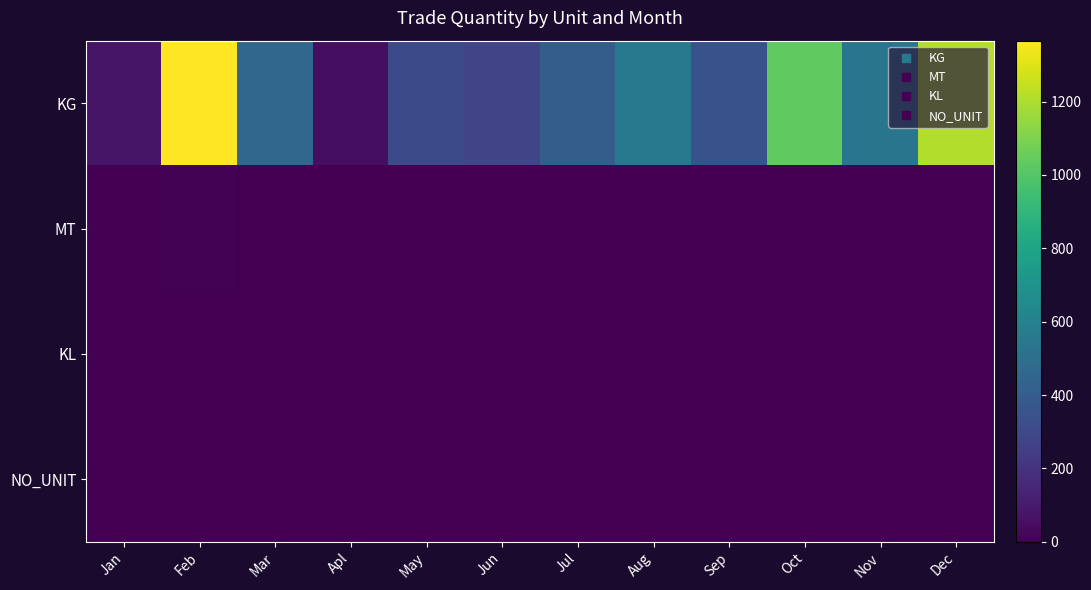

Reading left to right, extract all data points from this chart.

KG: Jan=80	Feb=1366	Mar=451	Apl=51	May=305	Jun=286	Jul=404	Aug=550	Sep=345	Oct=1031	Nov=530	Dec=1210
MT: Jan=4	Feb=6	Mar=4	Apl=5	May=5	Jun=3	Jul=1	Aug=2	Sep=1	Oct=2	Nov=0	Dec=2
KL: Jan=0	Feb=0	Mar=0	Apl=0	May=0	Jun=0	Jul=0	Aug=0	Sep=0	Oct=0	Nov=0	Dec=0
NO_UNIT: Jan=0	Feb=0	Mar=0	Apl=0	May=0	Jun=0	Jul=0	Aug=0	Sep=0	Oct=0	Nov=0	Dec=0